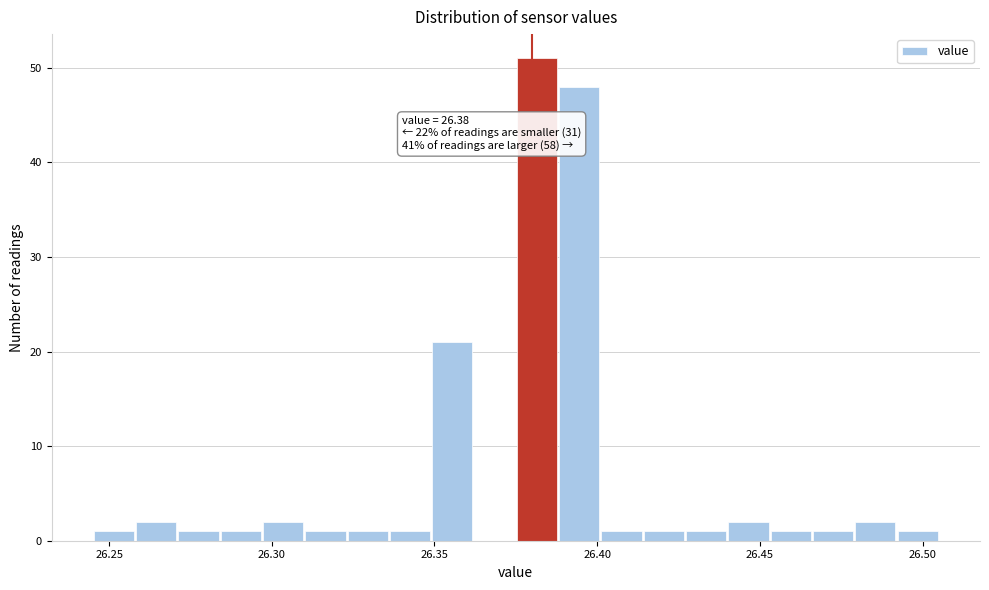

Read against the x-axis, roughly where is the centre of the tallest bar?

26.380